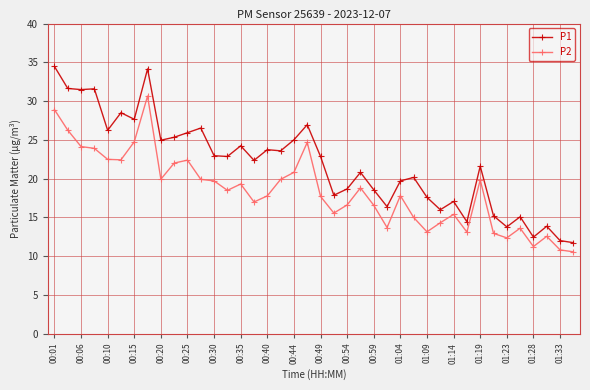

Which series has the widest spread of values?

P1